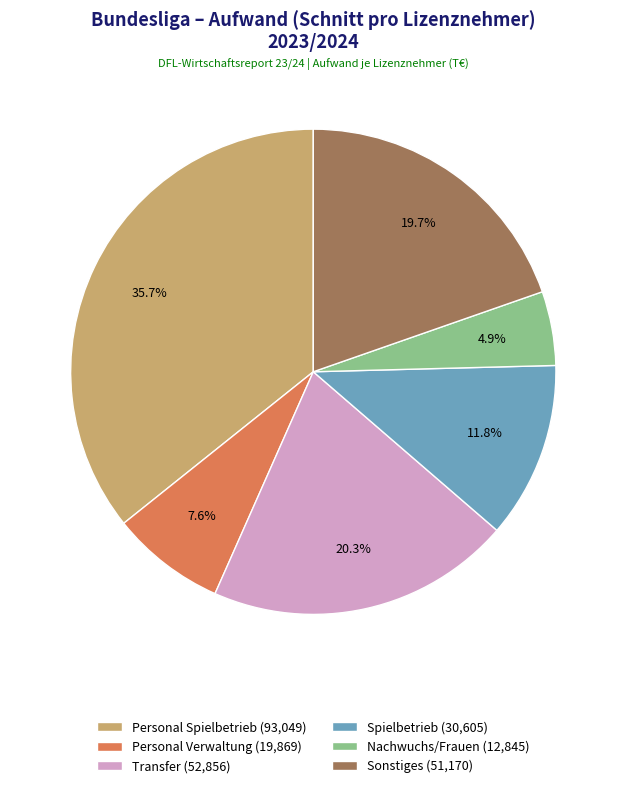

To the nearest percent, what is the average slice percentage?

17%